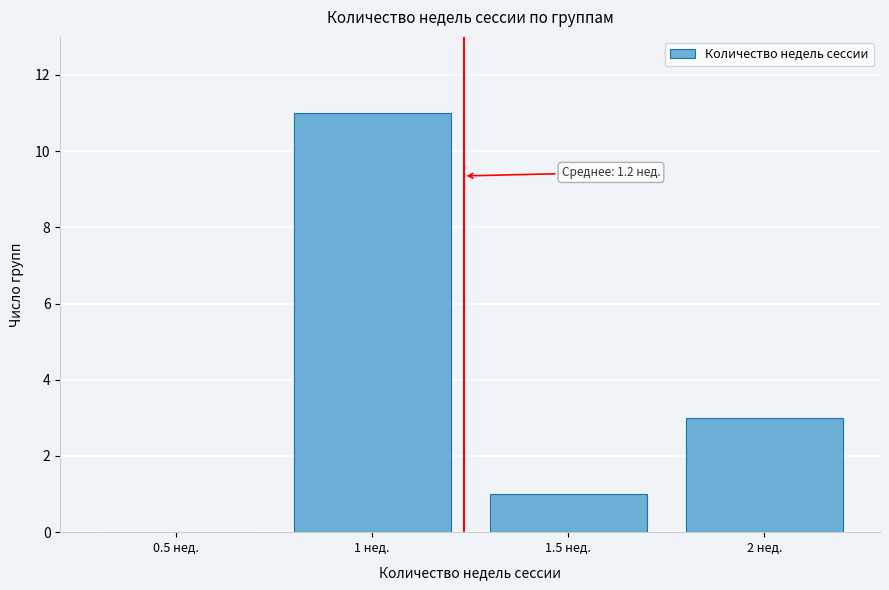

Over which range of the x-axis is the bar tallest?

0.75 to 1.25